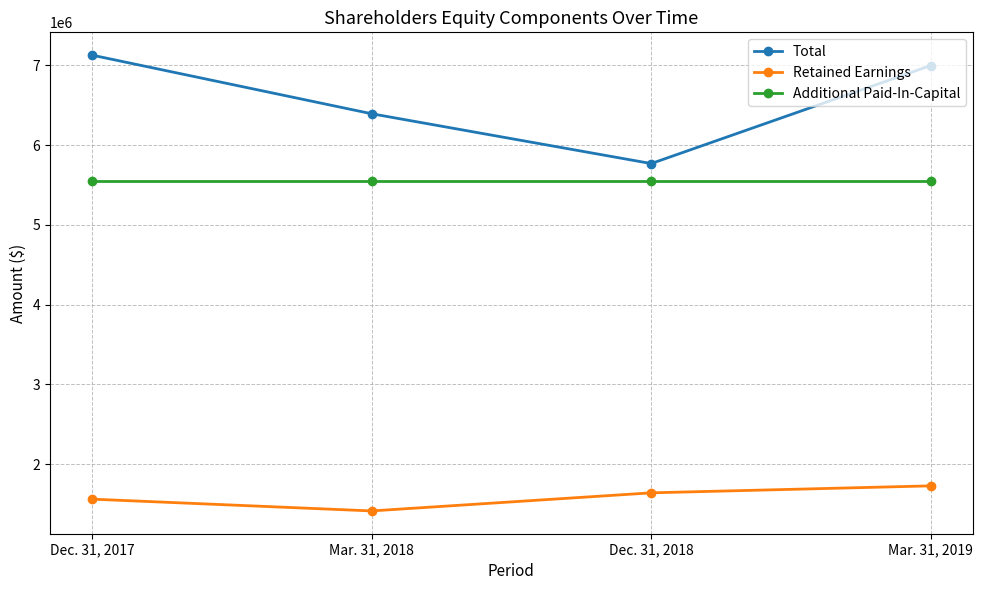

What is the label of the 4th point from the right?

Dec. 31, 2017